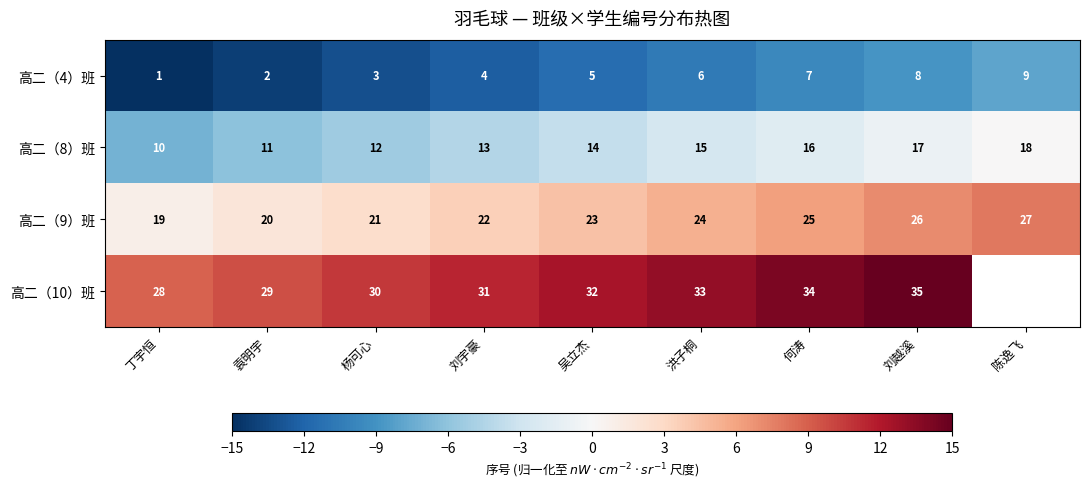

What is the difference between the highest and lowest values at 袁明宇?

27